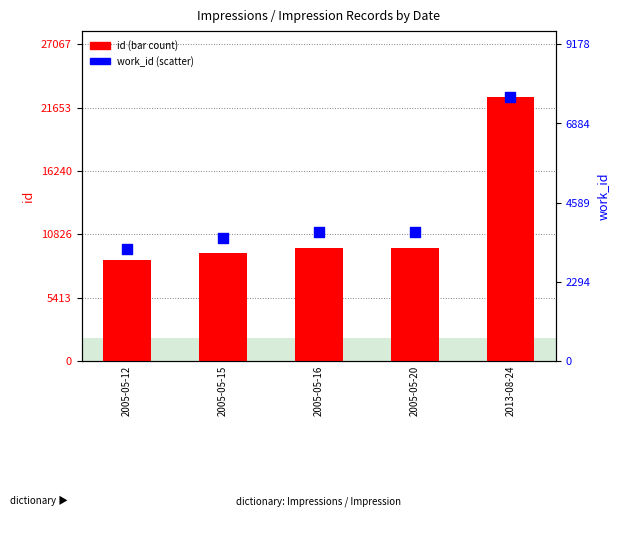

Which series has the widest spread of Y values?

id